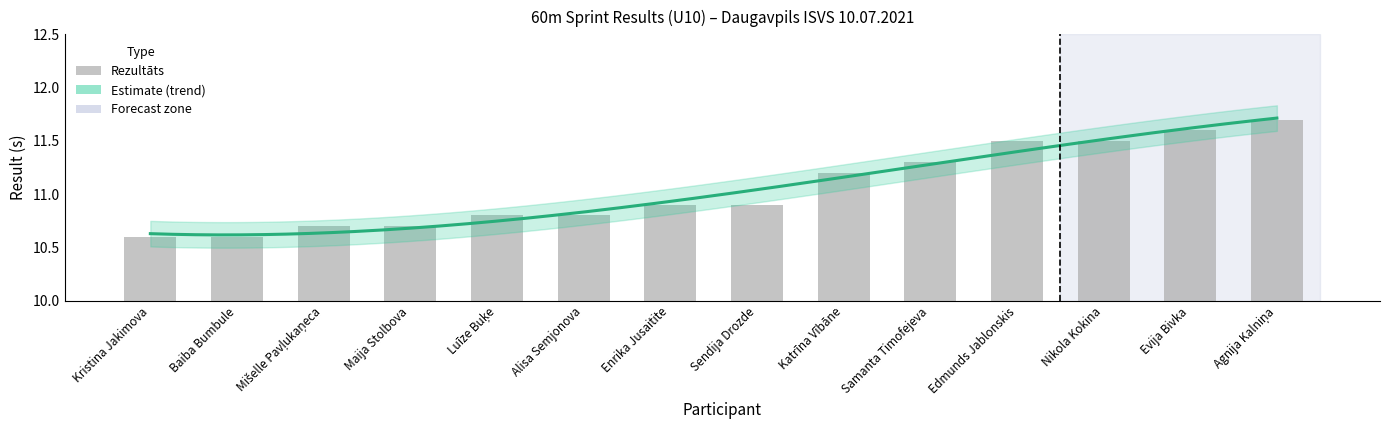

Are the bars horizontal?

No